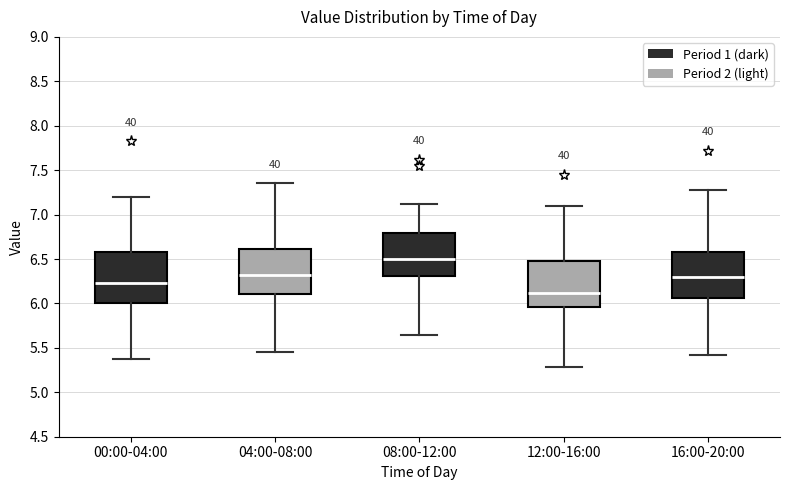

Reading left to right, transcribe this box plot: for each box, give where its median line is, the range the box spans, and where its two whiskers end, as read against the y-axis. The values are not printed on the chart, so give them approximately, as read against the axis.

00:00-04:00: median 6.25, box 6.00 to 6.60, whiskers 5.35 to 7.20
04:00-08:00: median 6.30, box 6.10 to 6.60, whiskers 5.45 to 7.35
08:00-12:00: median 6.50, box 6.30 to 6.80, whiskers 5.65 to 7.10
12:00-16:00: median 6.10, box 5.95 to 6.50, whiskers 5.30 to 7.10
16:00-20:00: median 6.30, box 6.05 to 6.60, whiskers 5.40 to 7.30